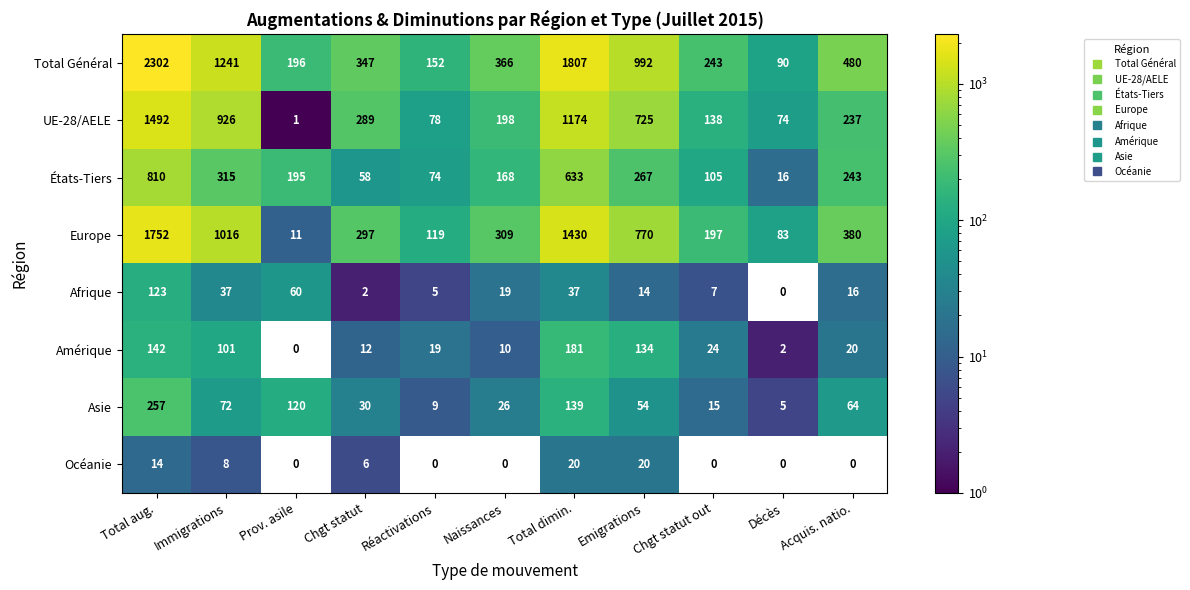

Which series has the largest total across all categories?

Total Général